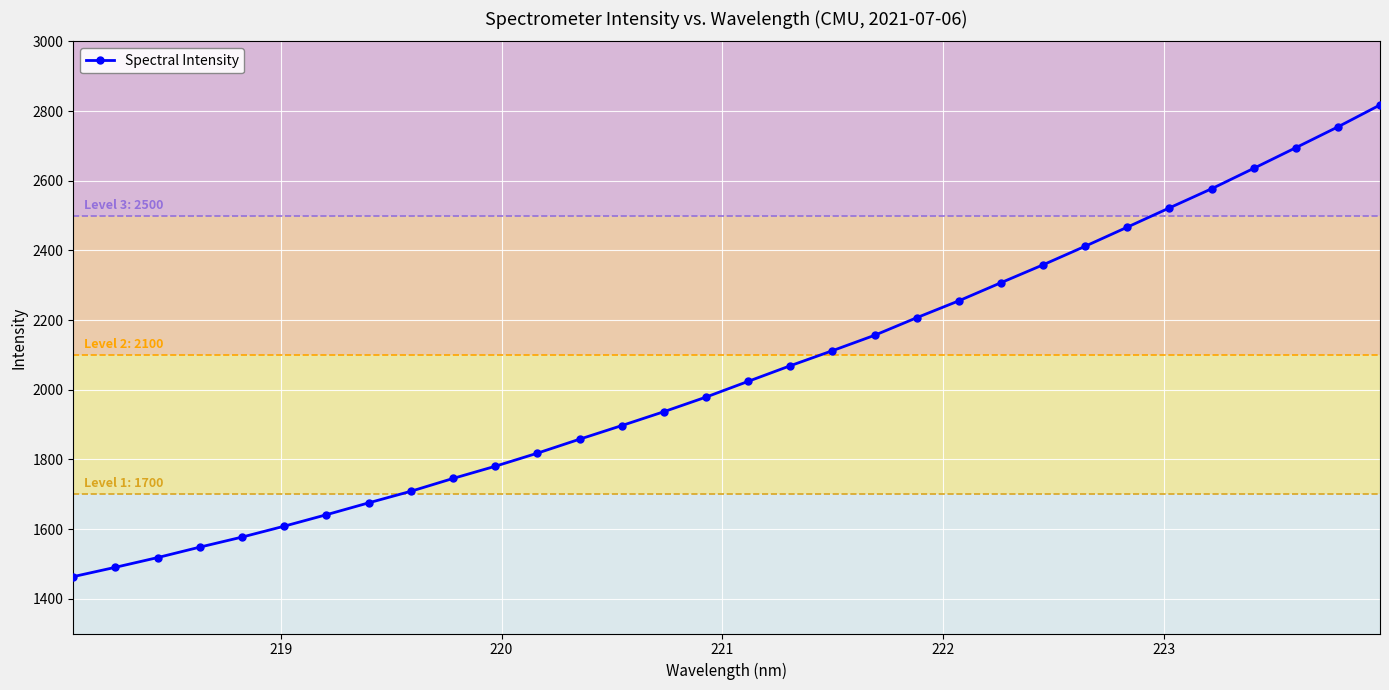

What is the value of the 17th point from the left?

2023.9